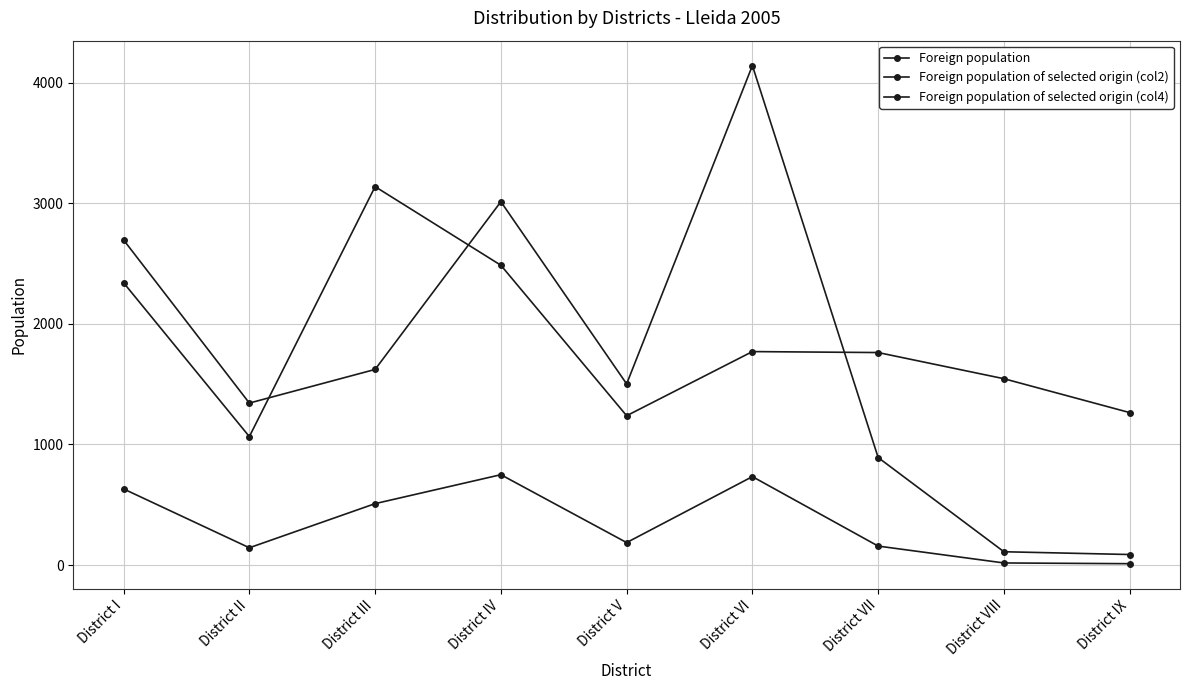

Reading right to left, list all the values displayed in this chart.

Foreign population: District IX=87	District VIII=110	District VII=891	District VI=4142	District V=1502	District IV=3013	District III=1622	District II=1343	District I=2696
Foreign population of selected origin (col2): District IX=11	District VIII=17	District VII=157	District VI=733	District V=186	District IV=749	District III=509	District II=143	District I=631
Foreign population of selected origin (col4): District IX=1264	District VIII=1545	District VII=1762	District VI=1770	District V=1238	District IV=2486	District III=3138	District II=1065	District I=2341